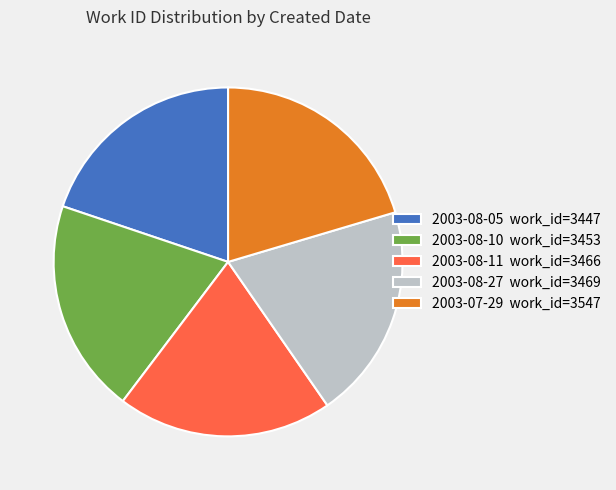

Combined, do 2003-08-05 work_id=3447 and 2003-08-27 work_id=3469 account for over 50%?

No